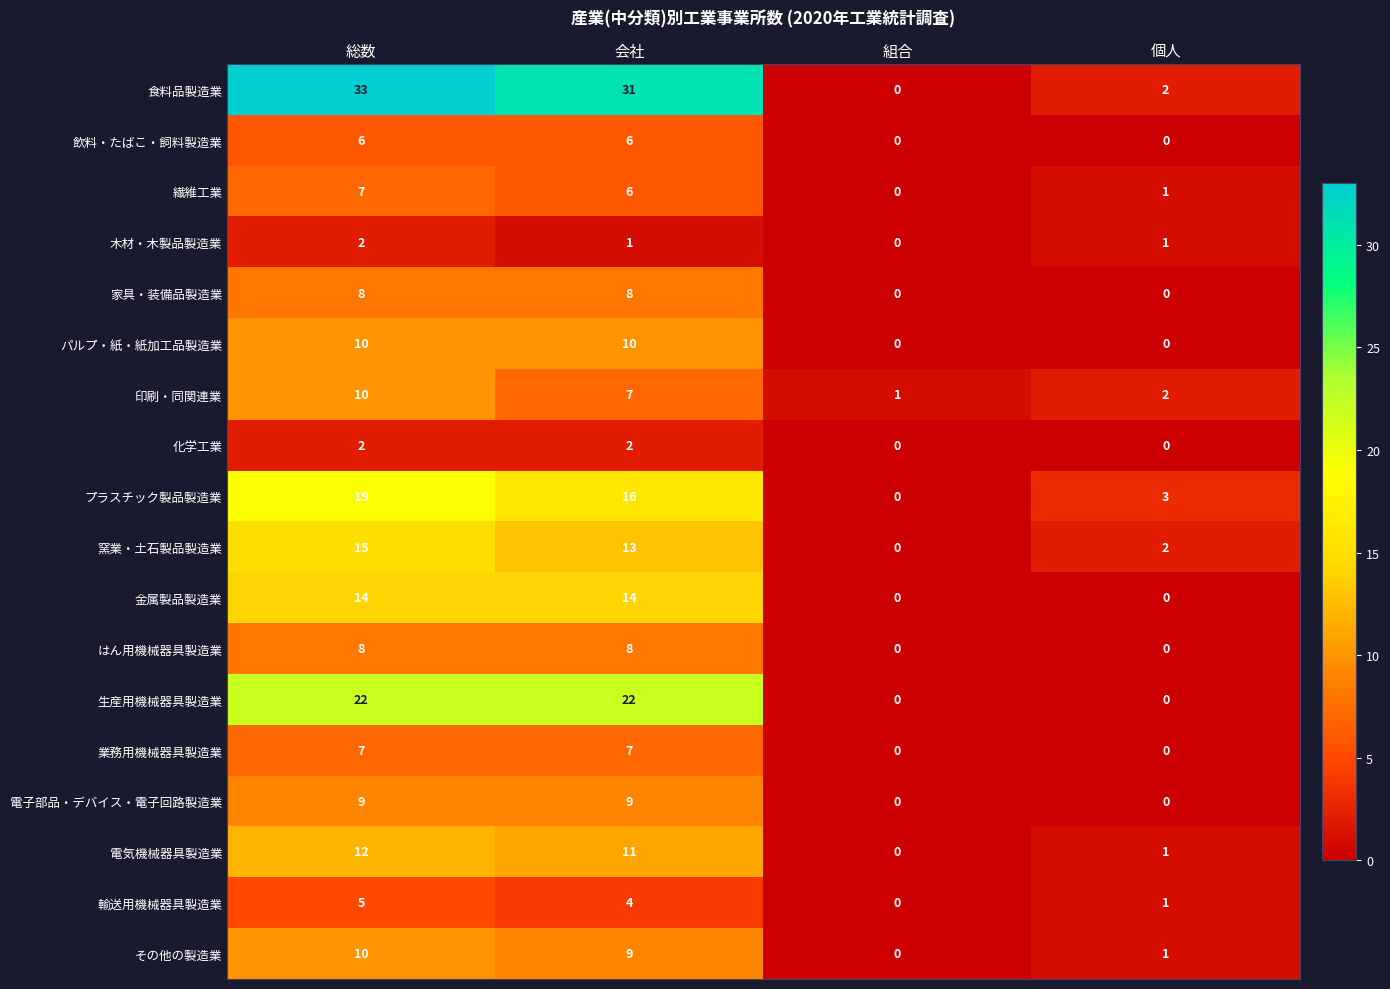

What is the sum of all 飲料・たばこ・飼料製造業 values?

12